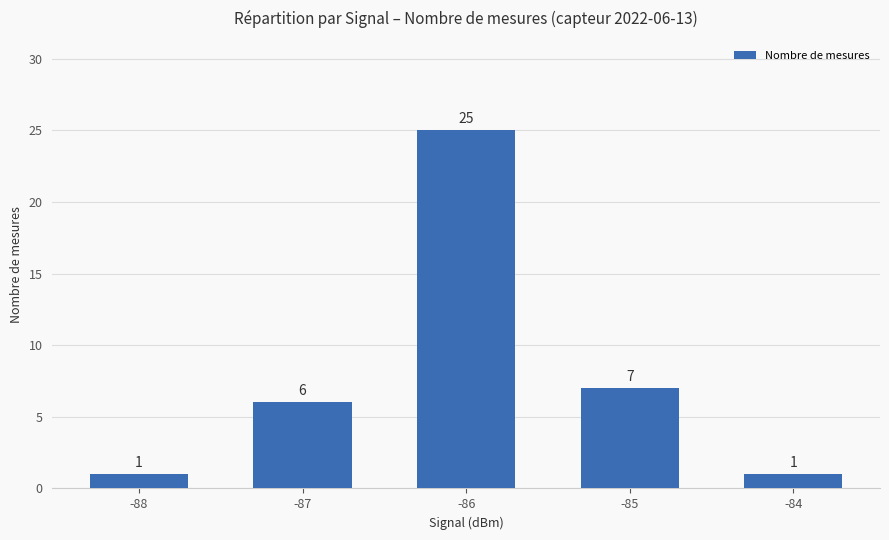

What is the value of the 1st bar from the left?

1